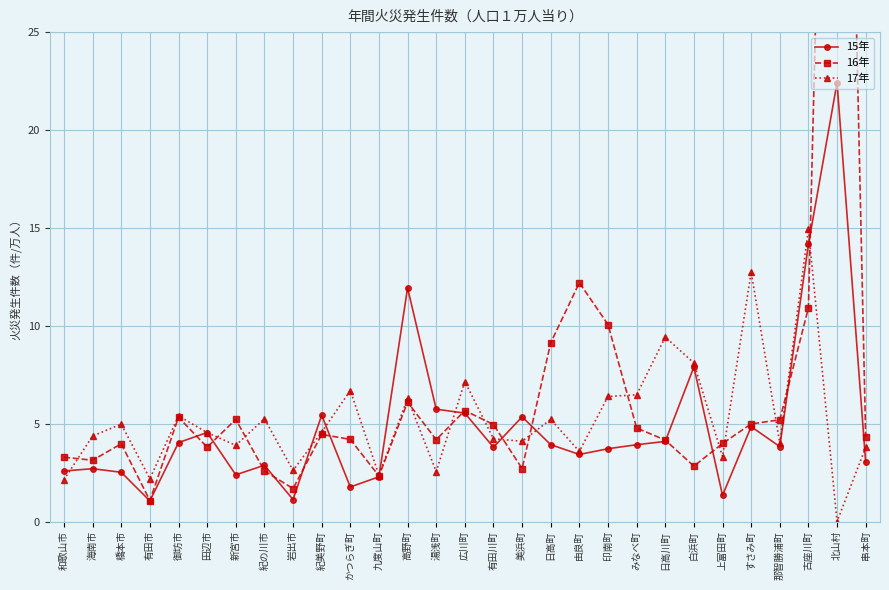

Is it true that 17年 equals 4.1 at 美浜町?

True